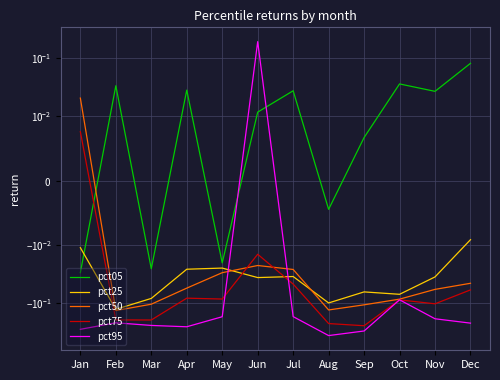

List the series in order of their peak value, highest first.

pct95, pct05, pct50, pct75, pct25